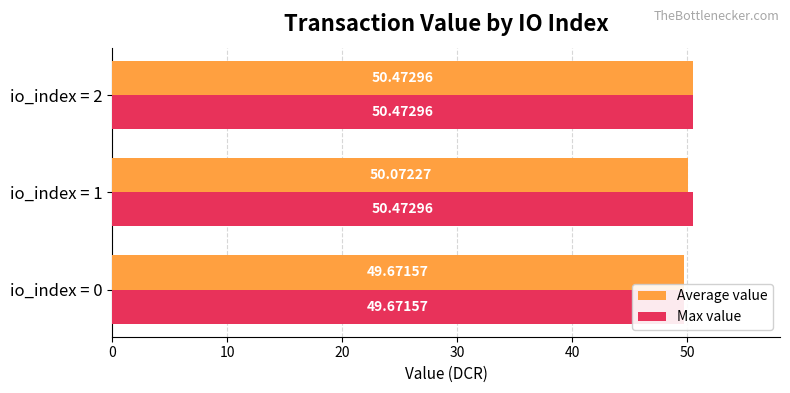

What is the value of the Max value bar at the 3rd from the left?

50.5